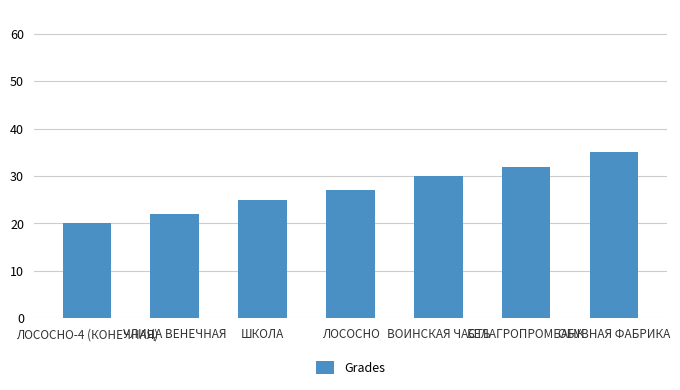

Reading right to left, list all the values displayed in this chart.

ОБУВНАЯ ФАБРИКА=35	БЕЛАГРОПРОМБАНК=32	ВОИНСКАЯ ЧАСТЬ=30	ЛОСОСНО=27	ШКОЛА=25	УЛИЦА ВЕНЕЧНАЯ=22	ЛОСОСНО-4 (КОНЕЧНАЯ)=20